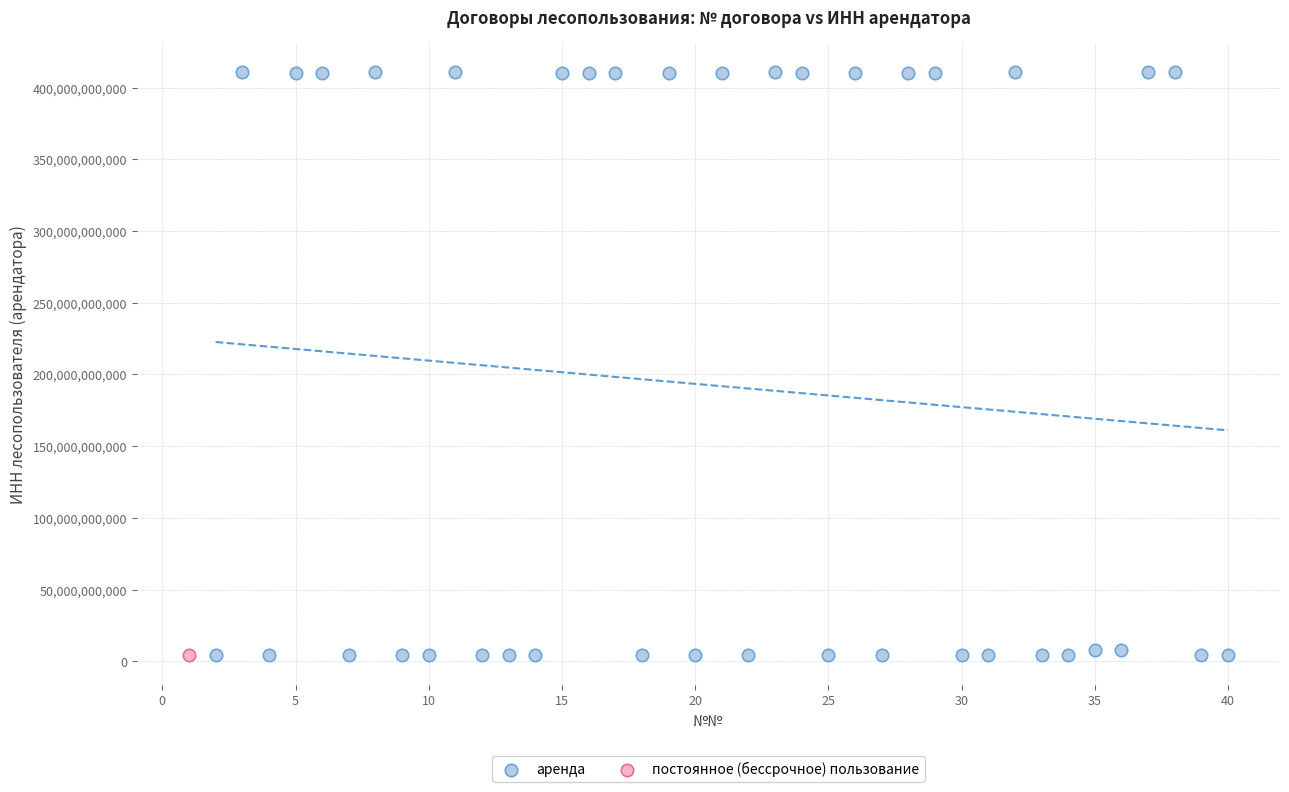

What are all the series names shown in the legend?

аренда, постоянное (бессрочное) пользование